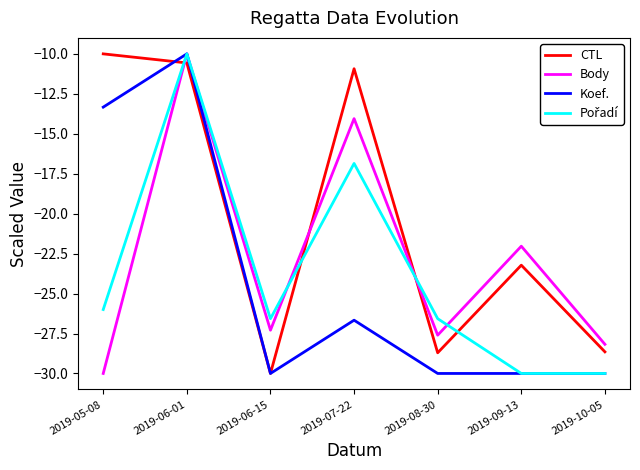

What position from the left is 2019-05-08?

1